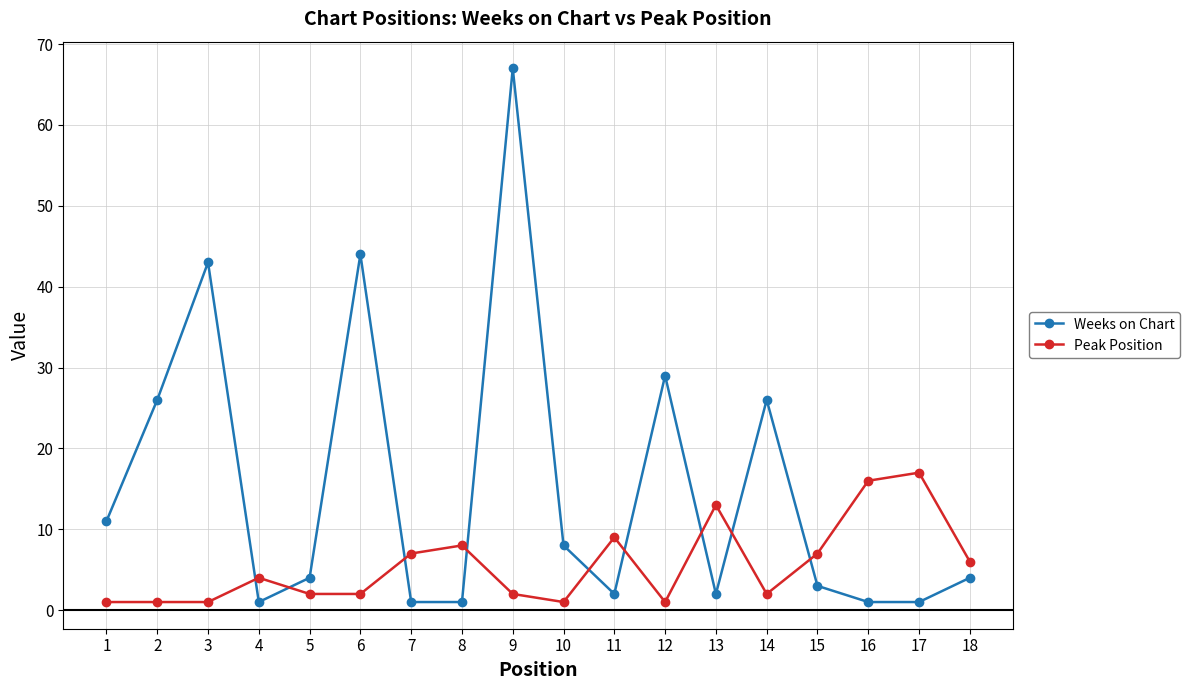

What is the sum of all Weeks on Chart values?

274